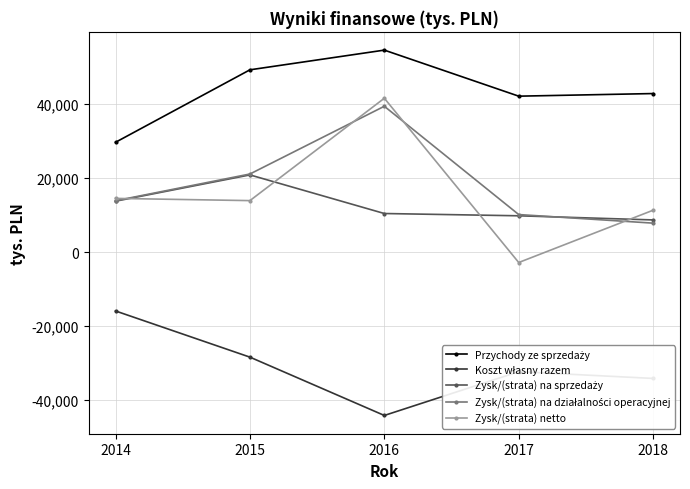

Which series has the widest spread of values?

Zysk/(strata) netto